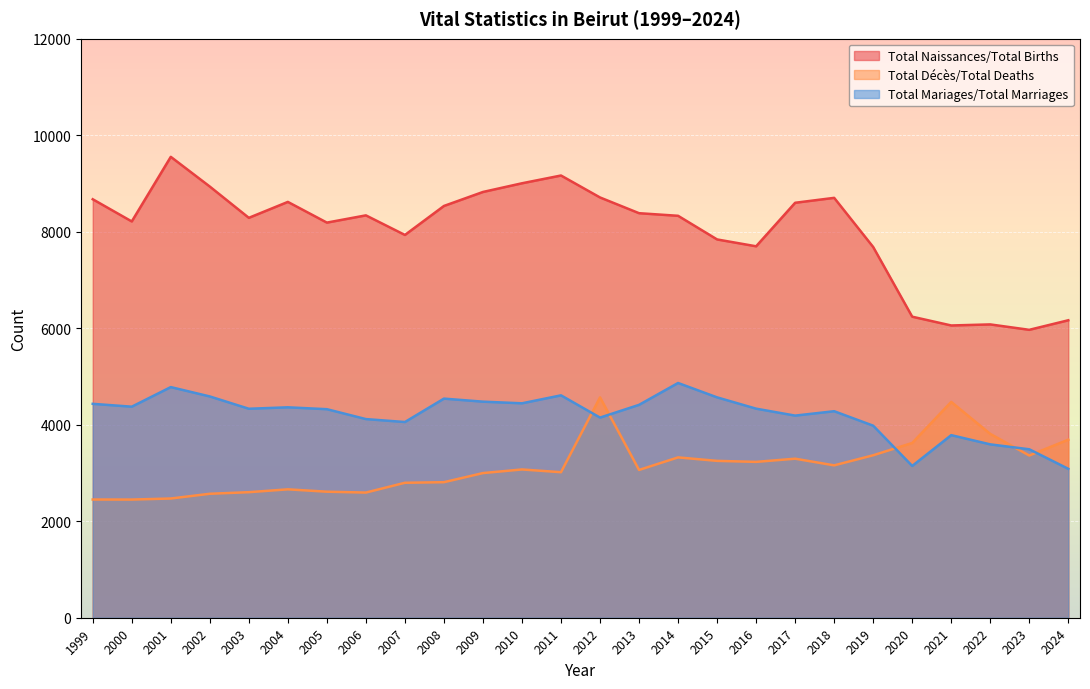

At which label is Total Décès/Total Deaths closest to 3508?

2020